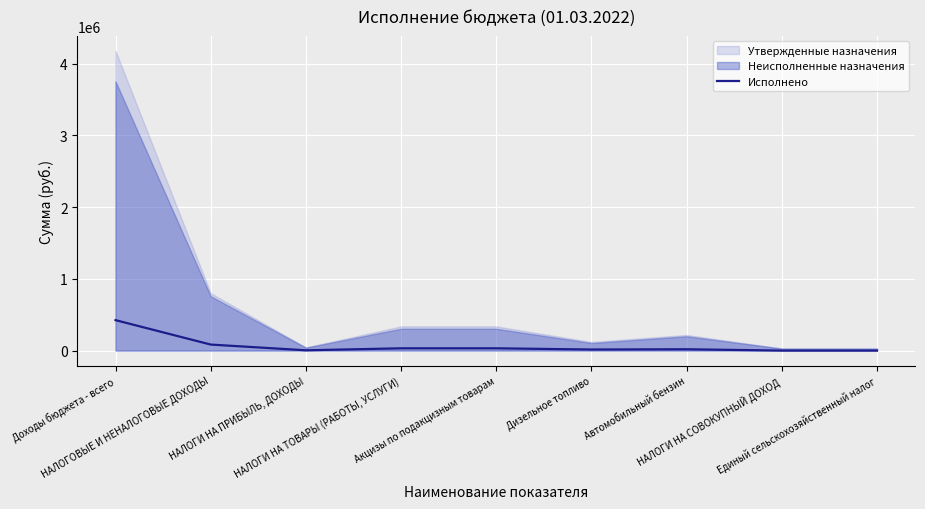

Reading left to right, transcribe all the data shown in this chart.

424527.8	83810.9	3945.4	31605.9	31605.9	14789.5	18235.2	0.0	0.0